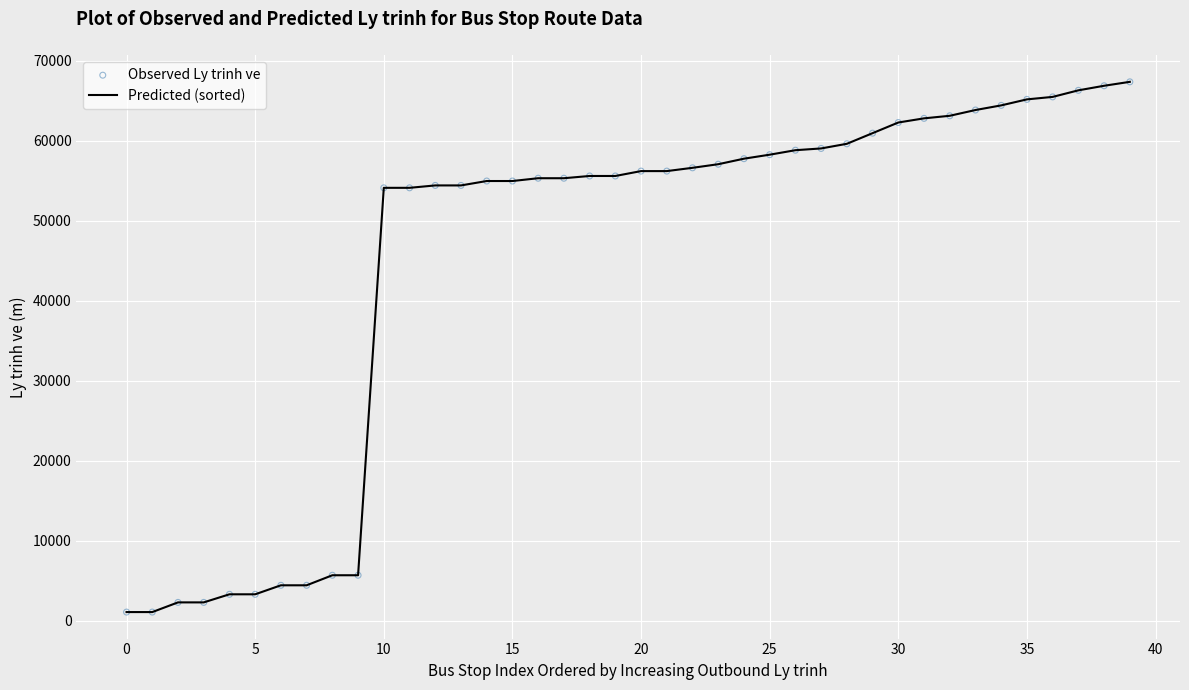

What is the maximum value shown in the chart?

67340